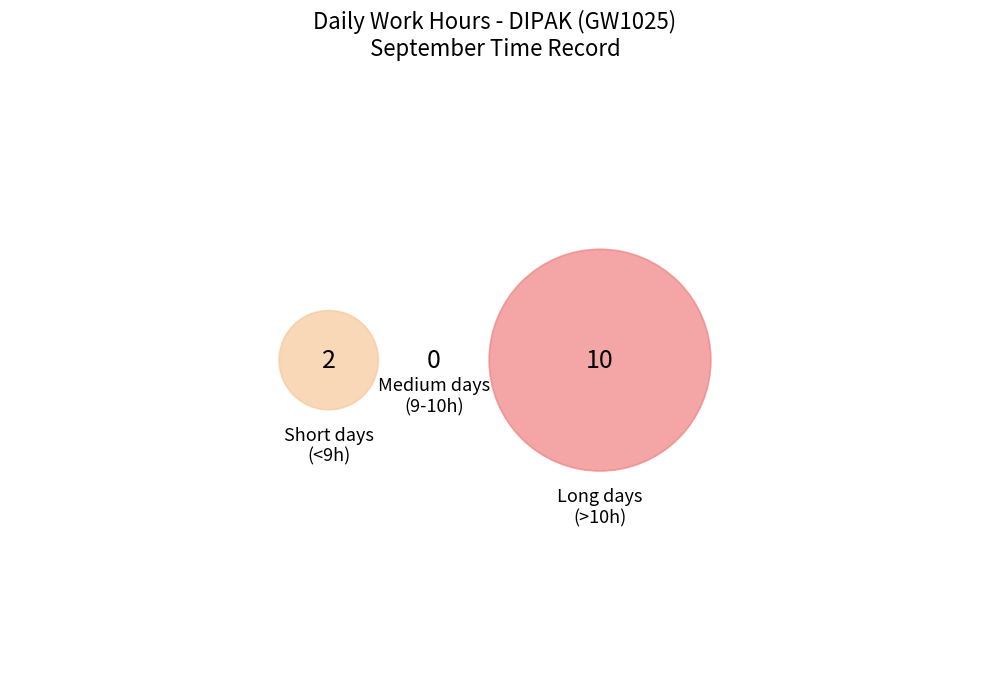

The Fri (13) slice represents 19% of the pie. True or false?

False